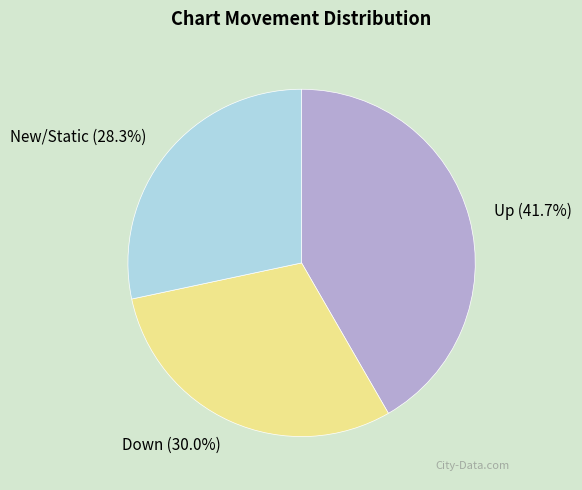

Rank the categories by value from lowest to highest.

New/Static, Down, Up